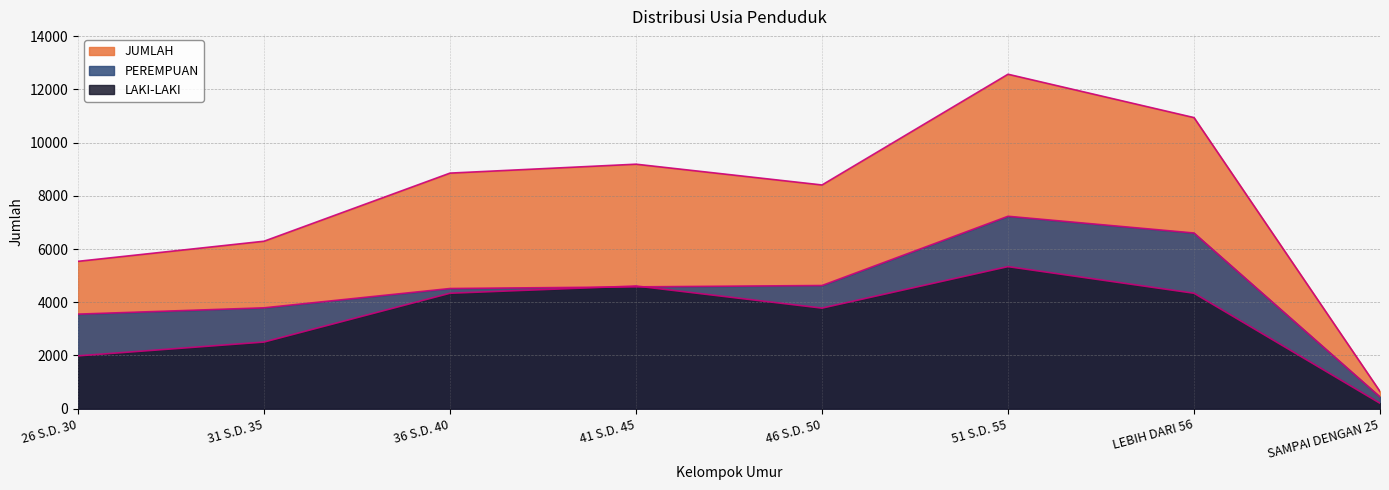

How many lines are shown in the chart?

3